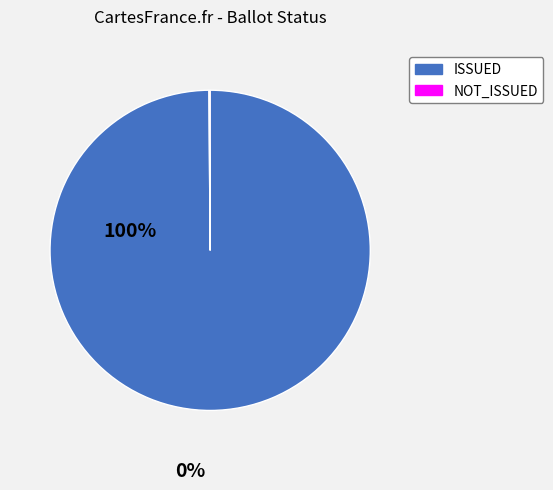

Which category accounts for the majority?

ISSUED